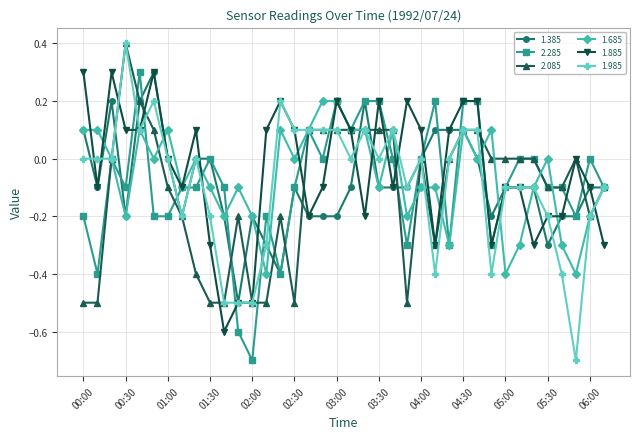

True or false: 2.285 has more than 1 interior local peaks.

True